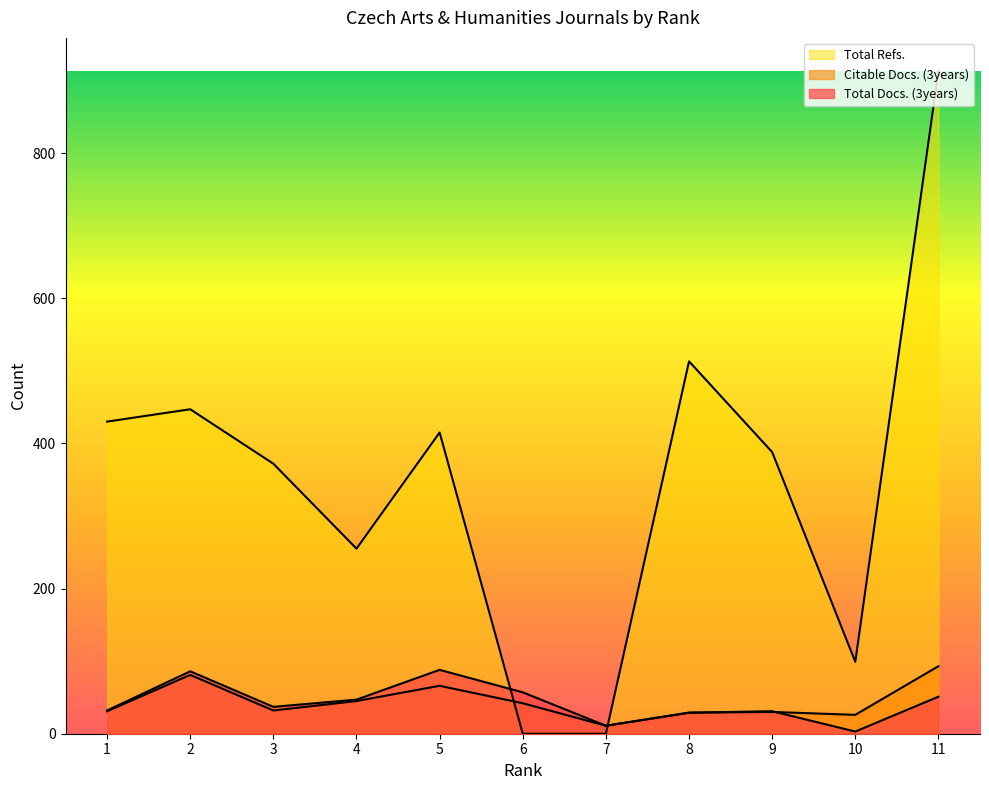

Rank the series at 9 from highest to lowest value.

Total Refs., Total Docs. (3years), Citable Docs. (3years)